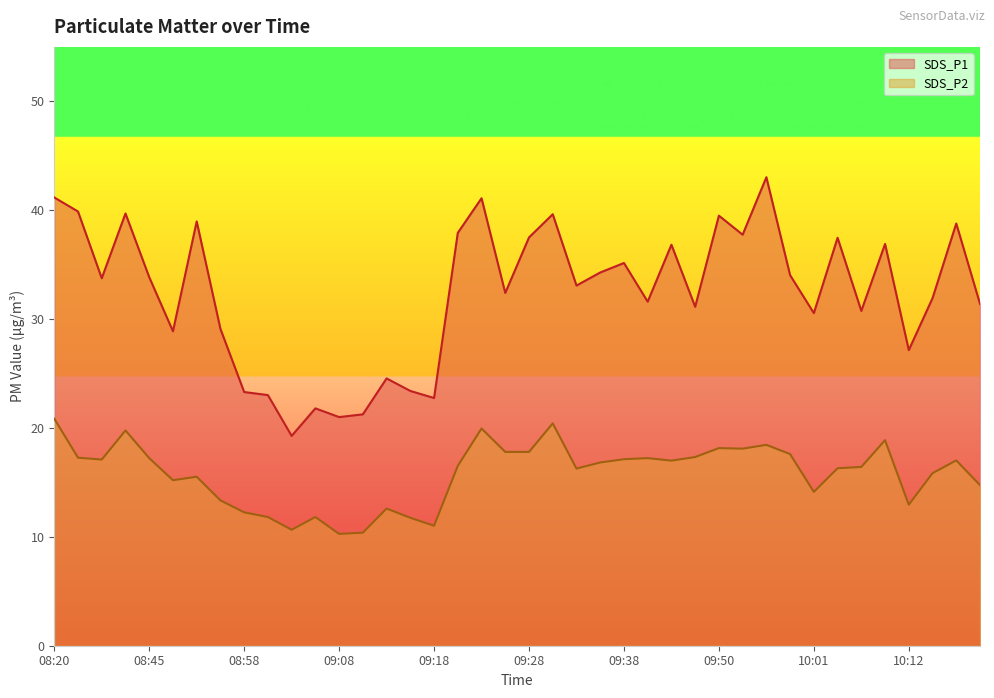

True or false: SDS_P1 and SDS_P2 intersect in this chart.

False